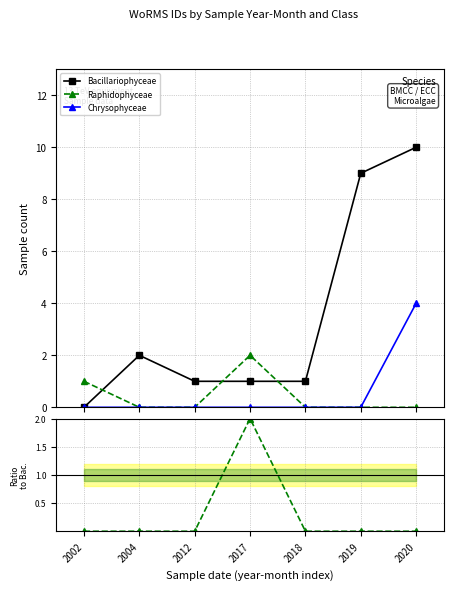

True or false: Raphidophyceae has more than 2 points higher than both neighbors.

False